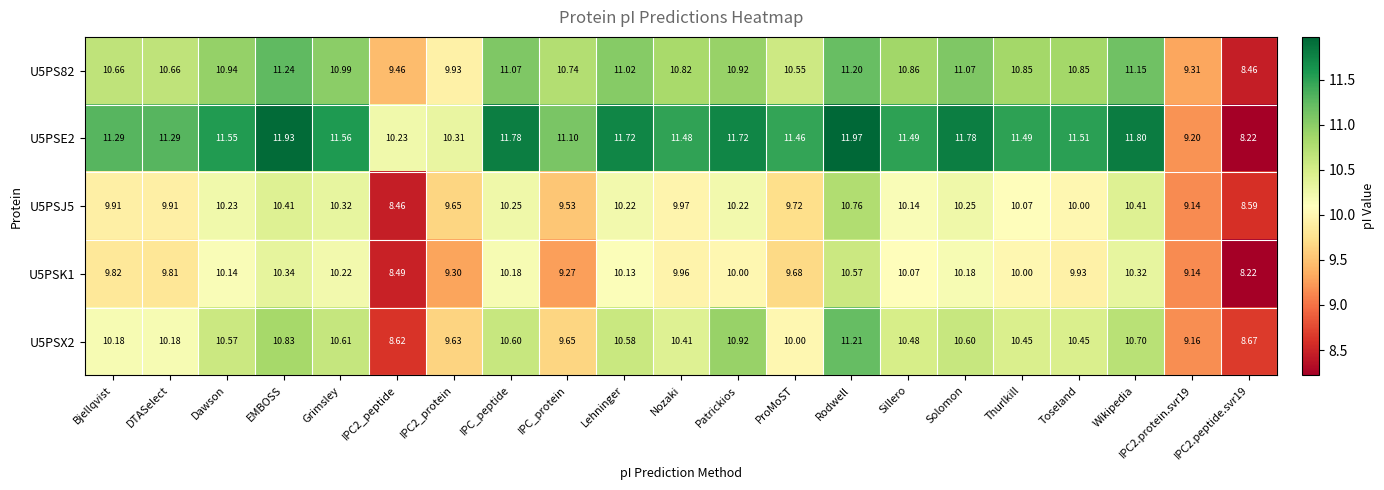

Which label corresponds to the largest value in the chart?

Rodwell